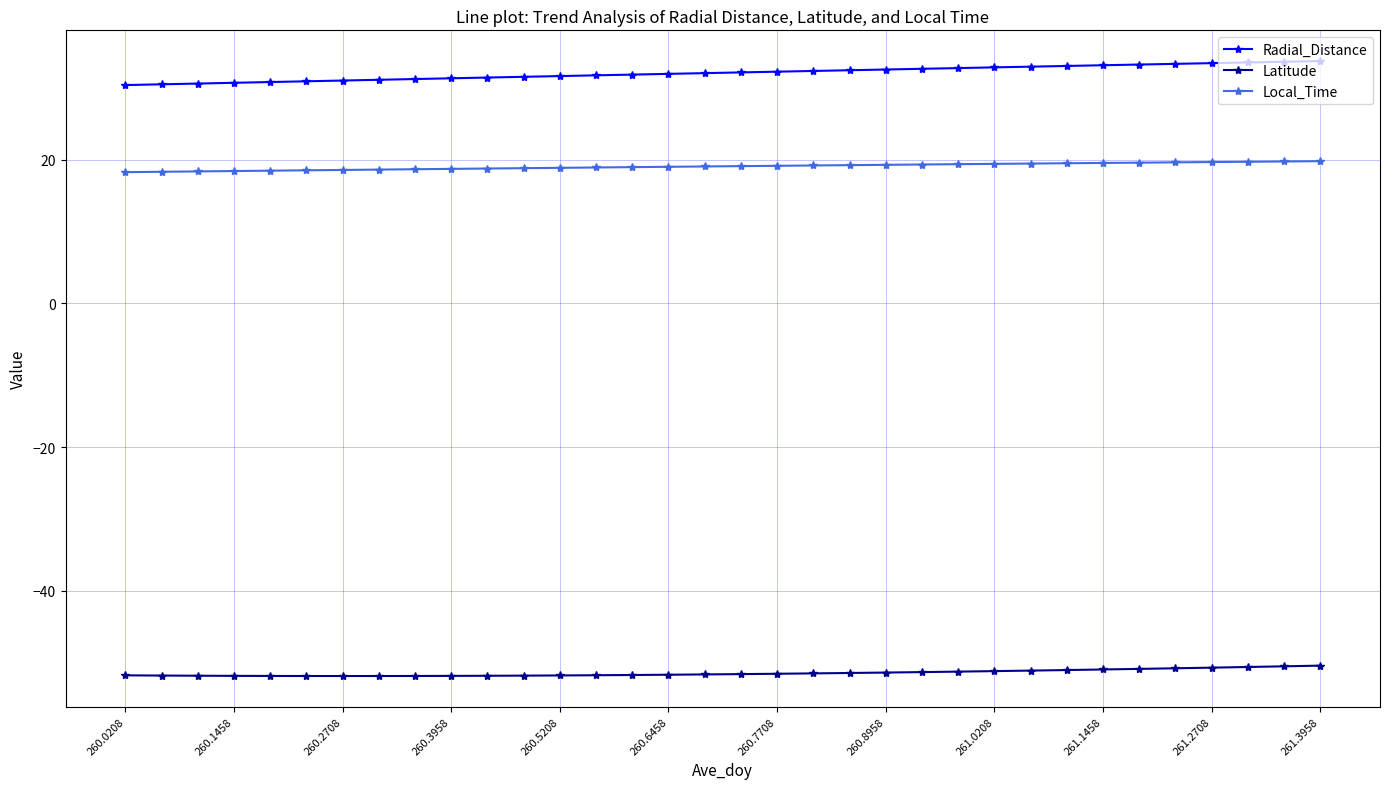

True or false: Latitude and Local_Time intersect in this chart.

False